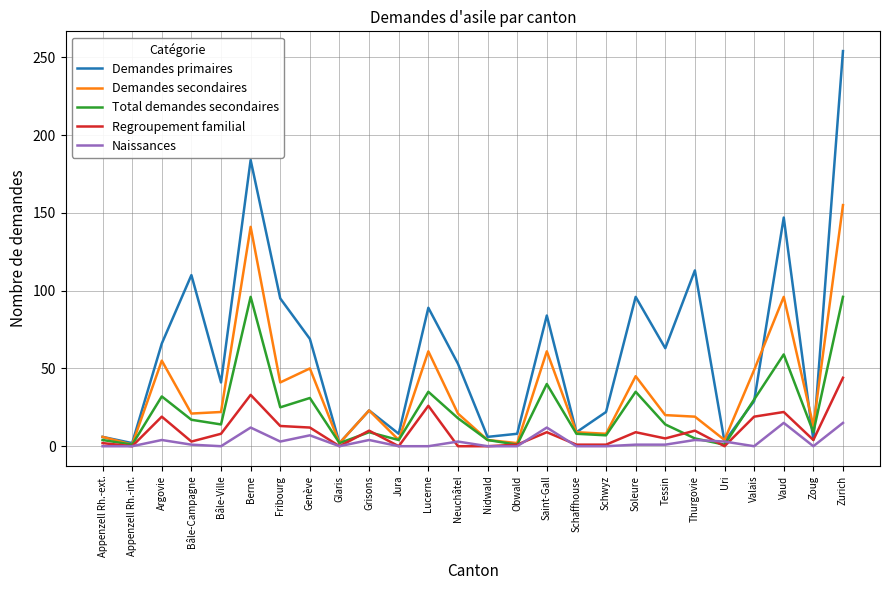

What is the difference between the maximum and minimum values in the Demandes secondaires series?

154